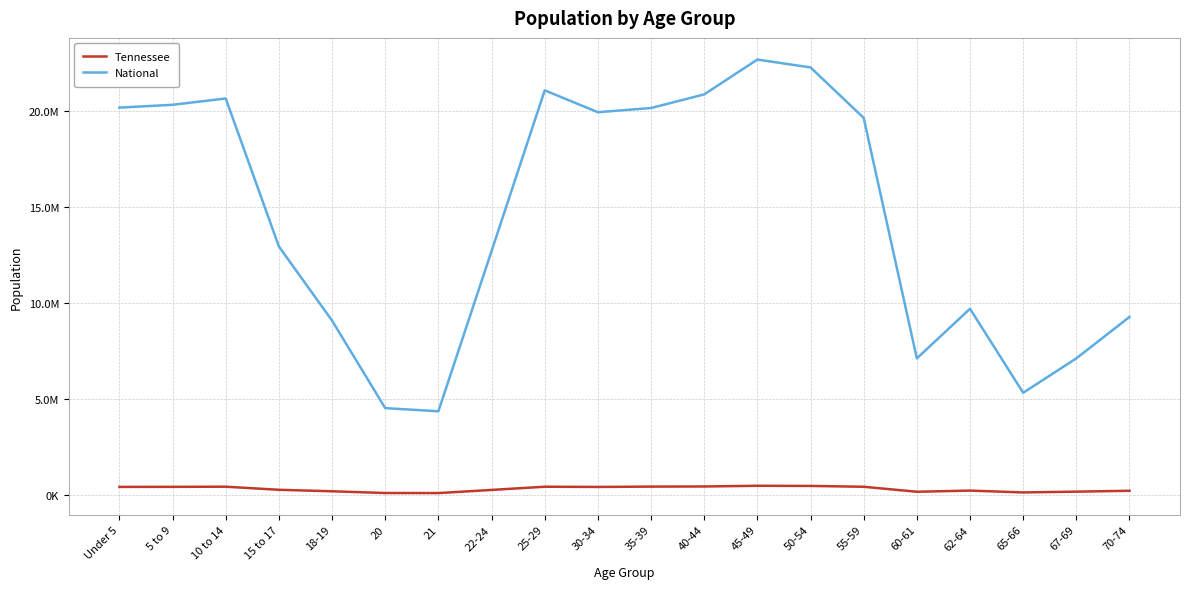

What are all the series names shown in the legend?

Tennessee, National